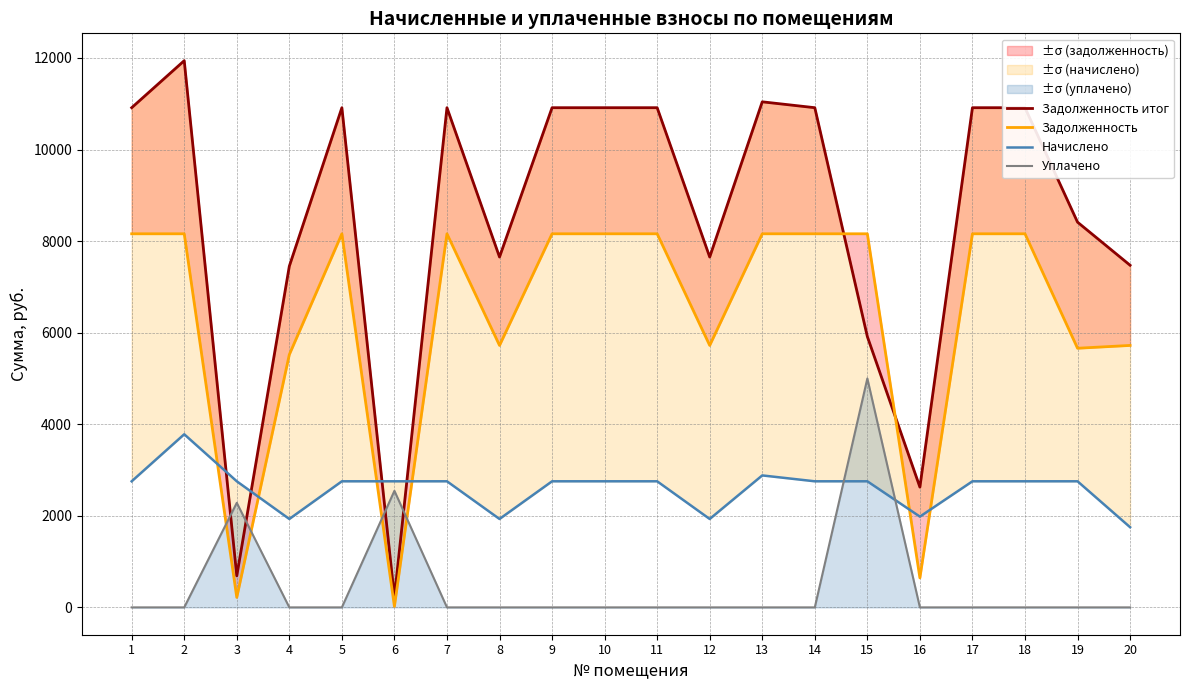

At which label does Начислено reach its minimum?

20